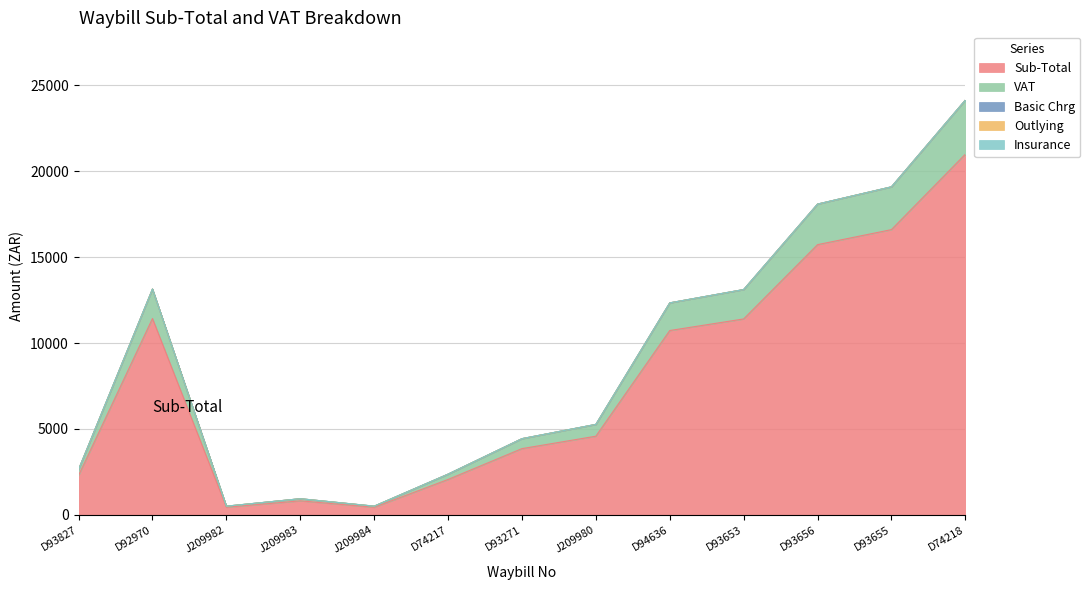

How many interior local peaks does the Sub-Total series have?

2